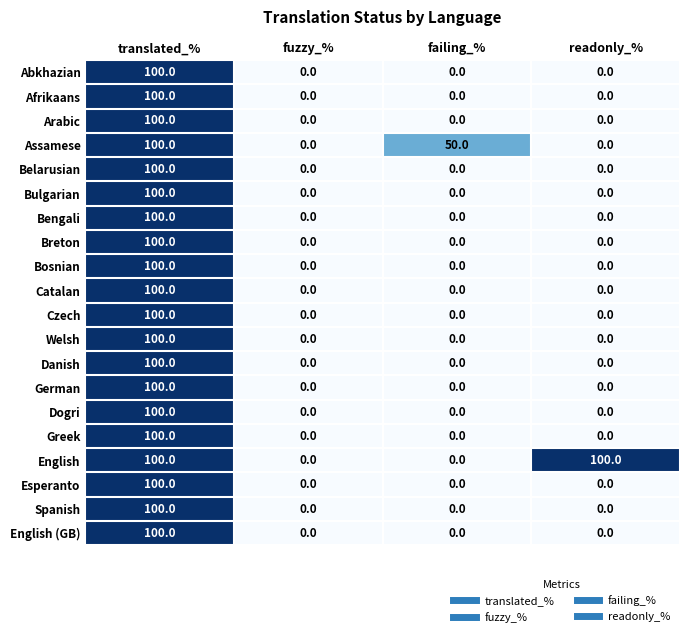

How many values in Esperanto are above zero?

1